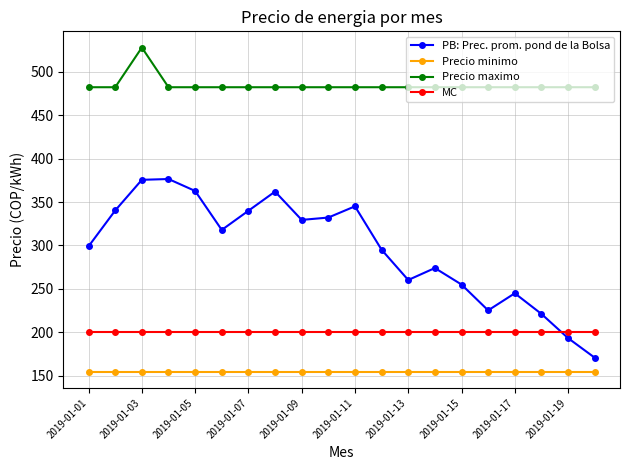

List the series in order of their peak value, highest first.

Precio maximo, PB: Prec. prom. pond de la Bolsa, MC, Precio minimo